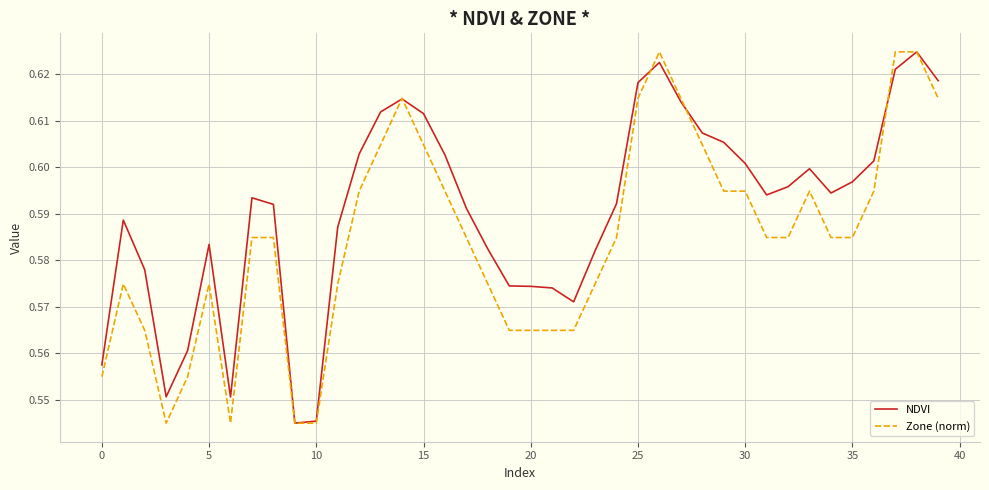

Rank the series by their average value, from highest to lowest.

NDVI, Zone (norm)